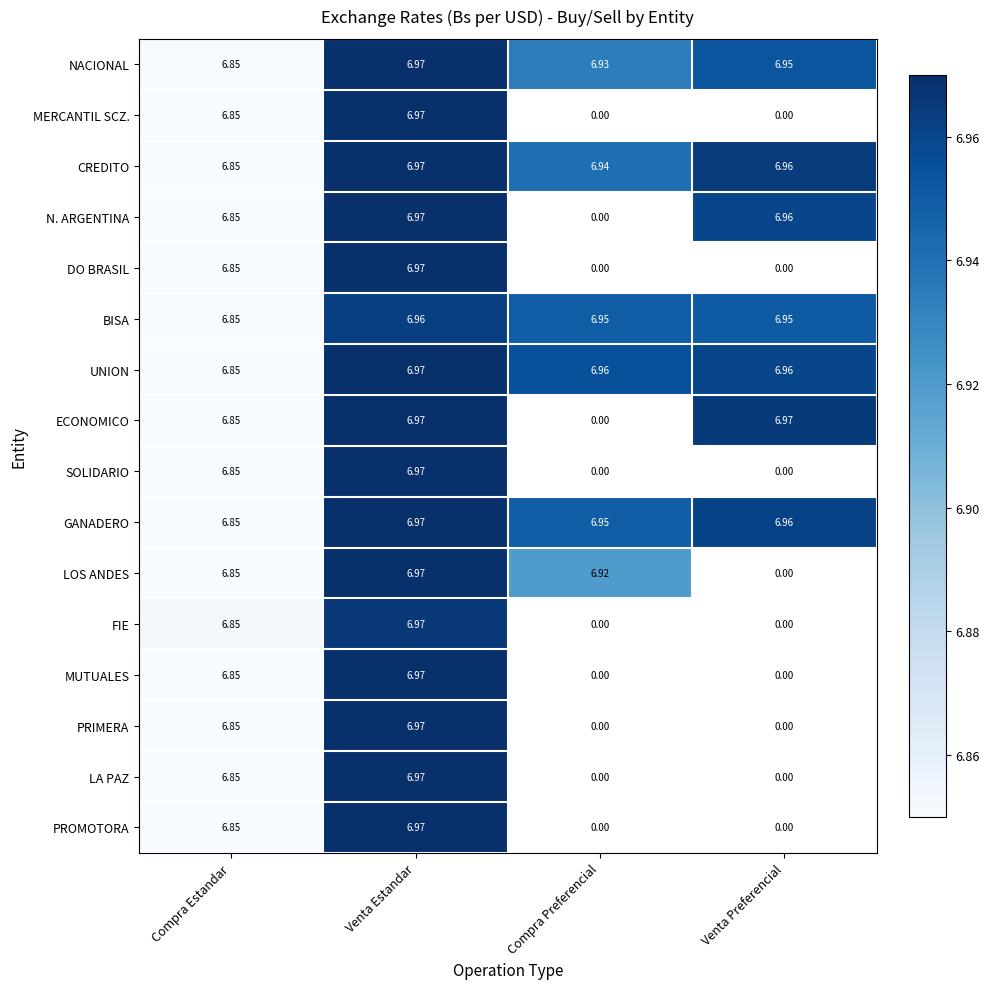

Count the N. ARGENTINA values in the range 6 to 7.

3